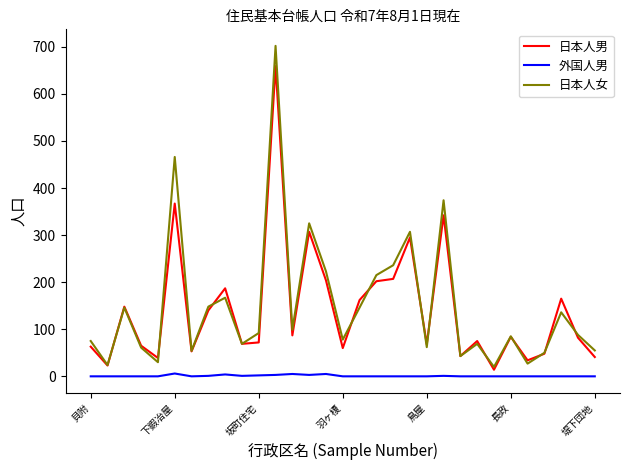

Which series has the widest spread of values?

日本人女